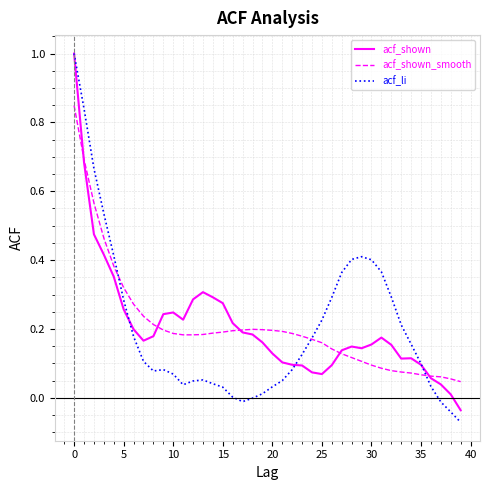

What is the maximum value shown in the chart?

1.0